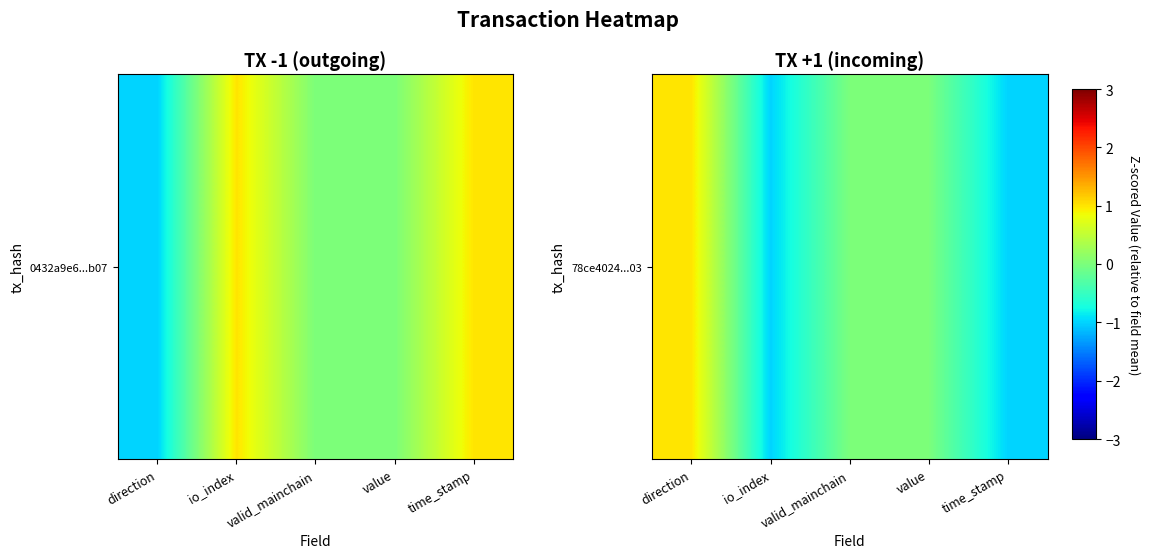

How many data points does each series have?

5